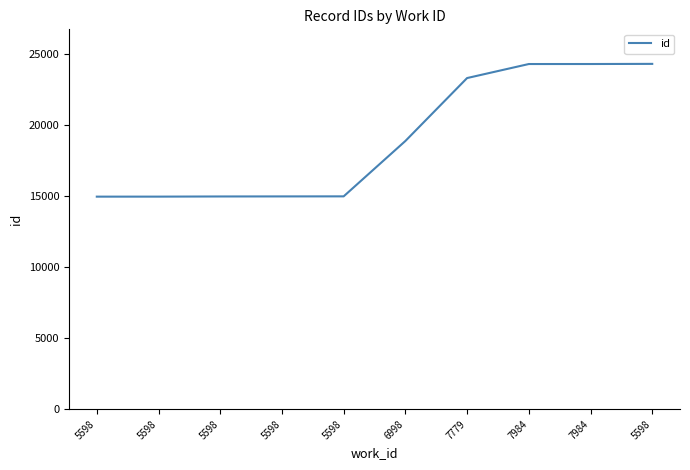

Is this an area chart (filled region under the line)?

No